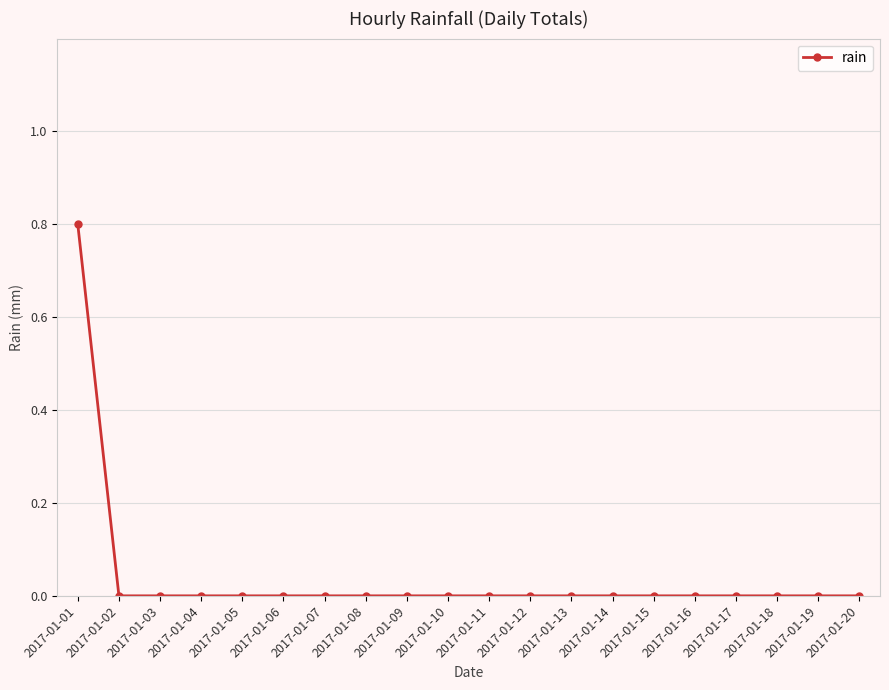

Is it true that the value at 2017-01-16 is 0.0?

True